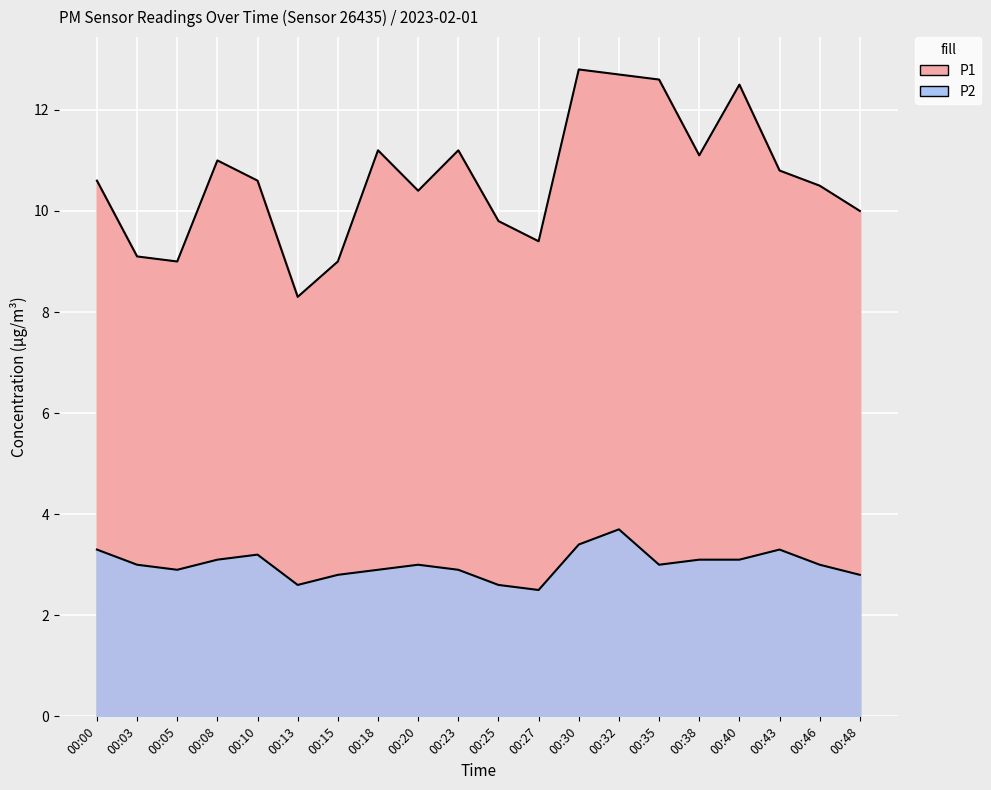

True or false: P2 and P1 intersect in this chart.

False